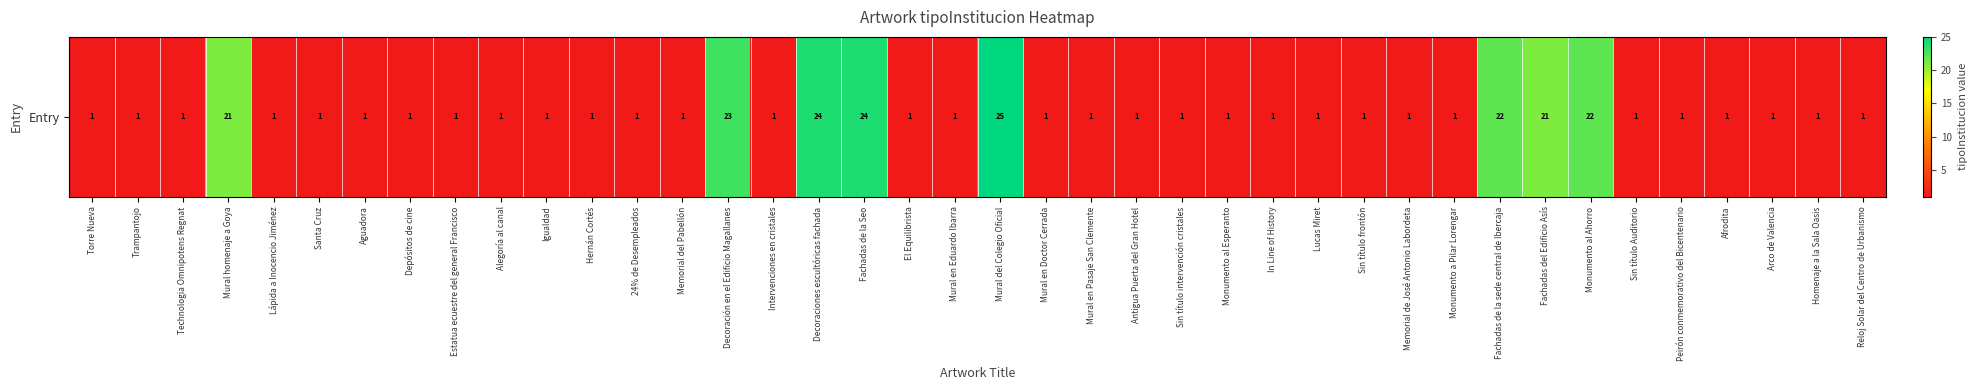

What is the maximum value shown in the chart?

25